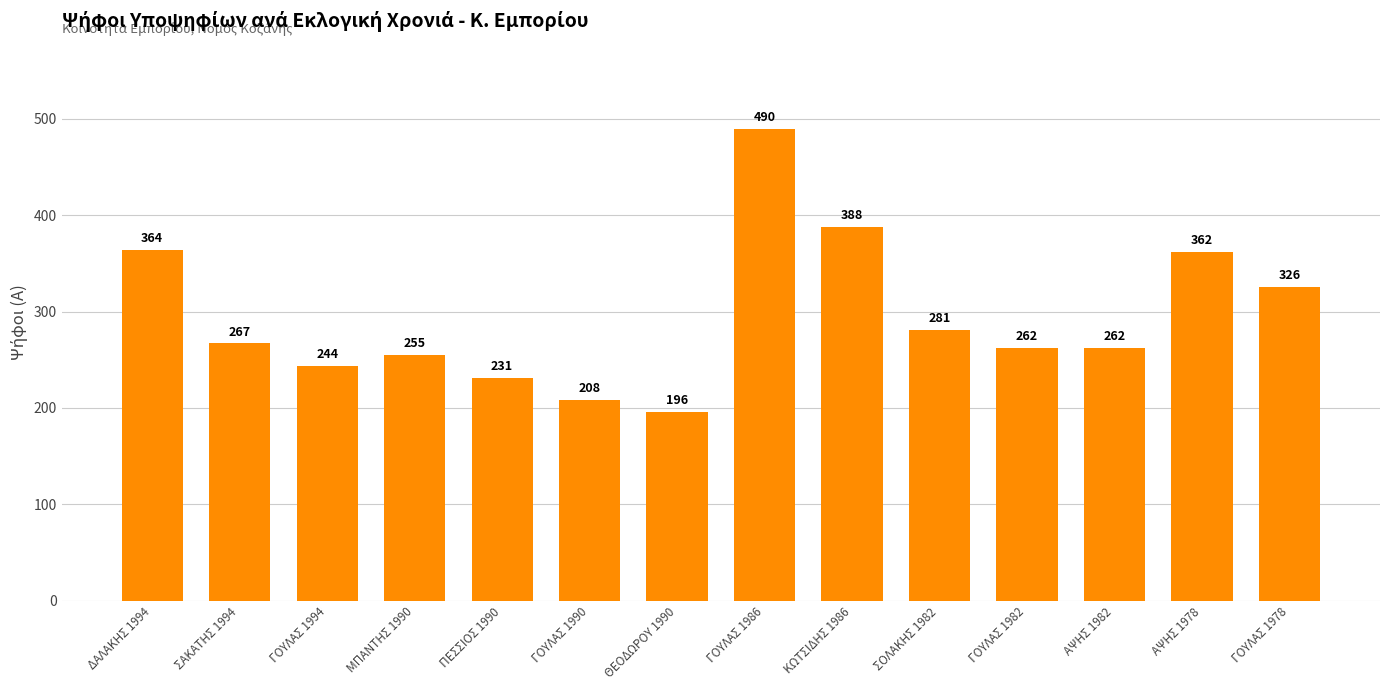

Approximately how many times larger is the value at ΑΨΗΣ 1978 compared to ΘΕΟΔΩΡΟΥ 1990?

1.8